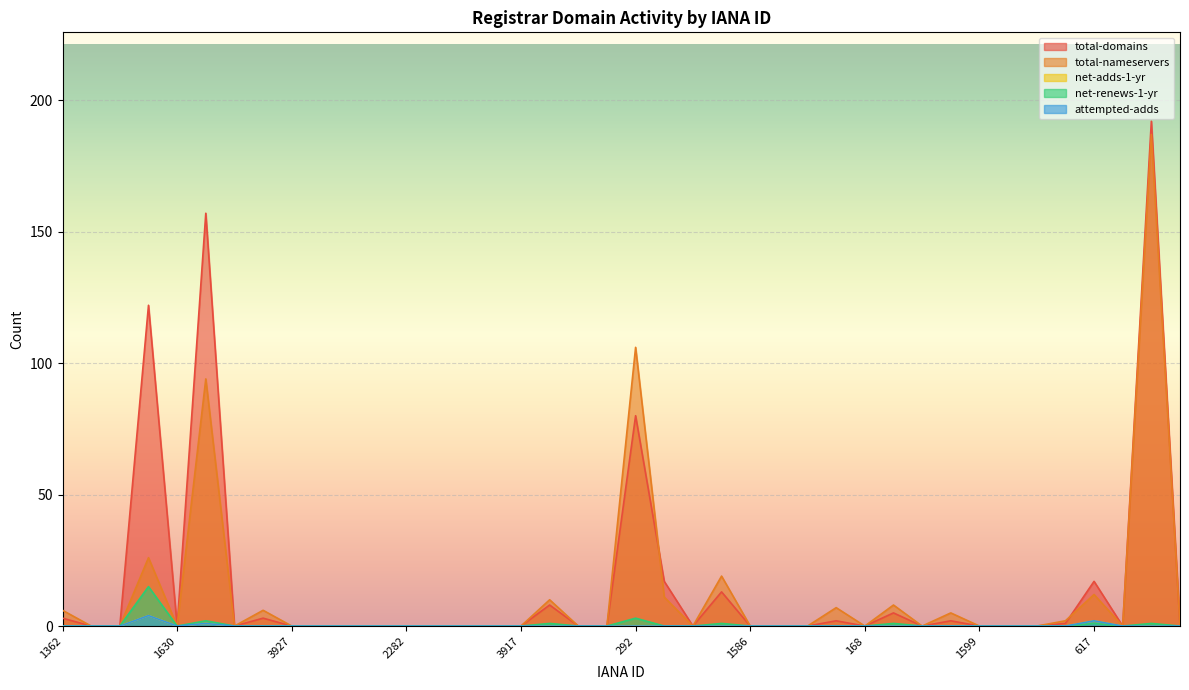

Reading right to left, list all the values displayed in this chart.

total-domains: 0	192	0	17	1	0	0	0	2	0	5	0	2	0	0	0	13	0	17	80	0	0	8	0	0	0	0	0	0	0	0	0	3	0	157	0	122	0	0	3
total-nameservers: 0	187	0	12	2	0	0	0	5	0	8	0	7	0	0	0	19	0	11	106	0	0	10	0	0	0	0	0	0	0	0	0	6	0	94	0	26	0	0	6
net-adds-1-yr: 0	0	0	2	0	0	0	0	0	0	0	0	0	0	0	0	0	0	0	0	0	0	0	0	0	0	0	0	0	0	0	0	0	0	1	0	4	0	0	0
net-renews-1-yr: 0	1	0	1	0	0	0	0	0	0	1	0	0	0	0	0	1	0	0	3	0	0	1	0	0	0	0	0	0	0	0	0	0	0	2	0	15	0	0	0
attempted-adds: 0	0	0	2	0	0	0	0	0	0	0	0	0	0	0	0	0	0	0	0	0	0	0	0	0	0	0	0	0	0	0	0	0	0	1	0	4	0	0	0